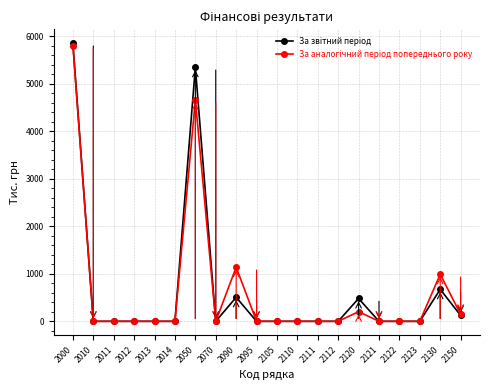

How many categories are shown in the chart?

20